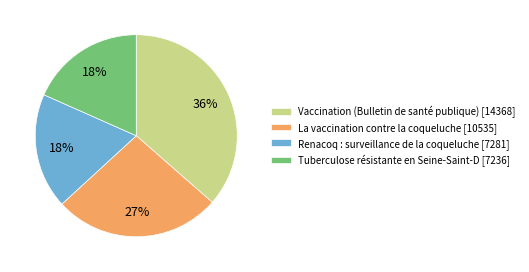

How many segments does this pie chart have?

4